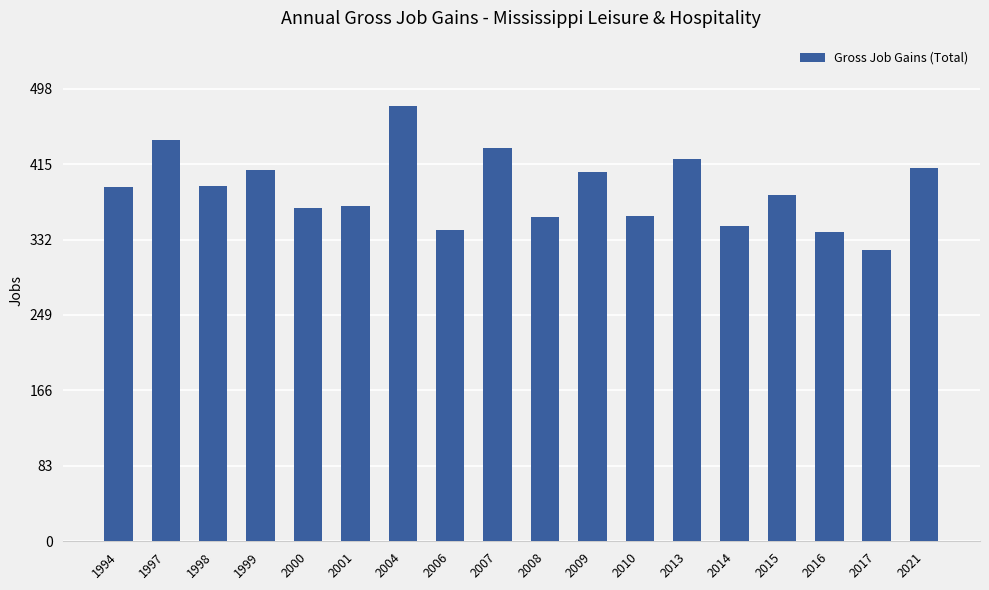

How many bars are there in total?

18